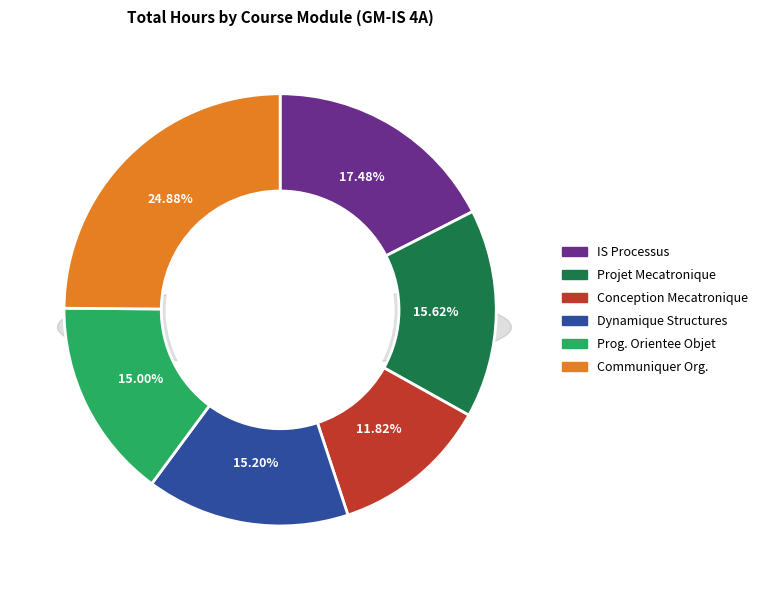

To the nearest percent, what percentage of the pie is I4ISCM11 CONCEPTION MECATRONIQUE?

12%